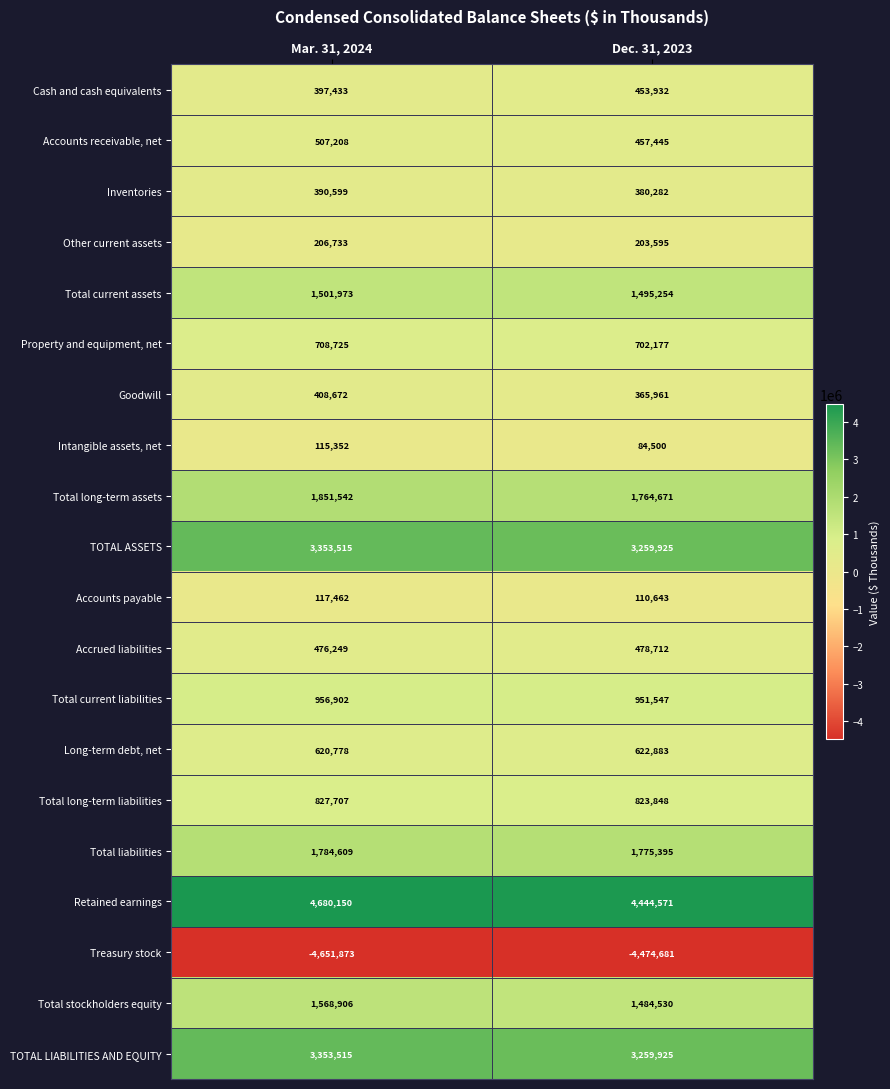

What value does the Retained earnings series have at Dec. 31, 2023?

4444571